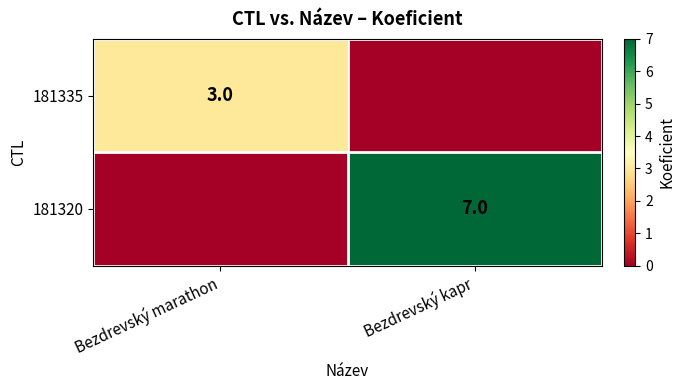

Is the value of 181335 at Bezdrevský marathon greater than the value of 181320 at Bezdrevský kapr?

No